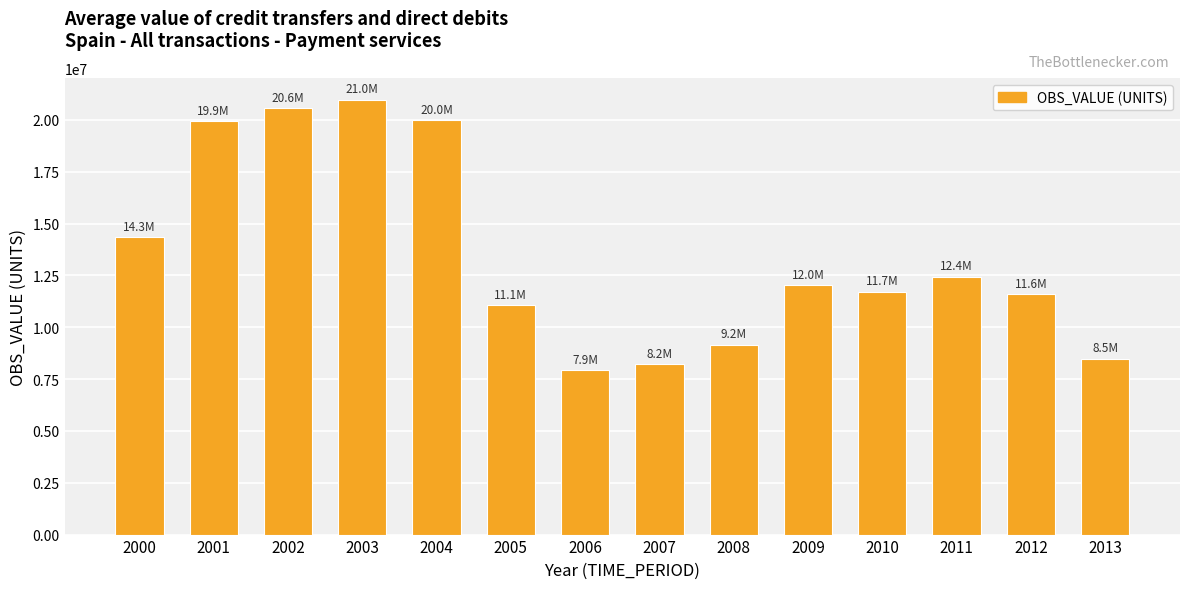

What is the change in value from 2002 to 2004?

-560606.7